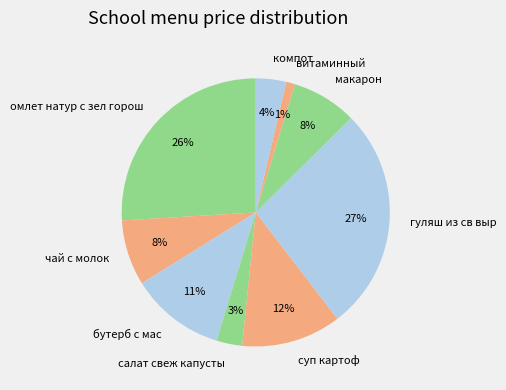

Which has a higher value, салат свеж капусты or гуляш из св выр?

гуляш из св выр